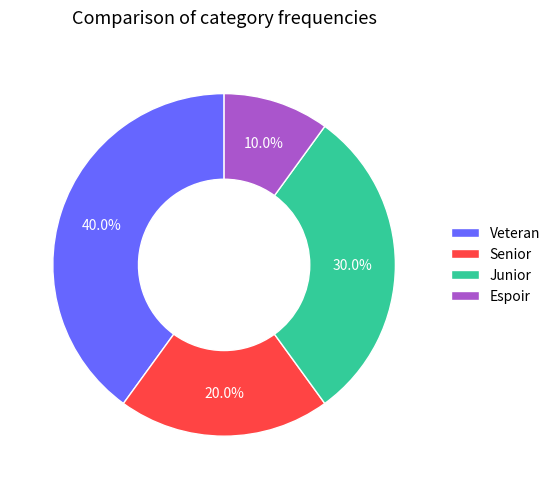

Does Espoir represent more than half of the total?

No